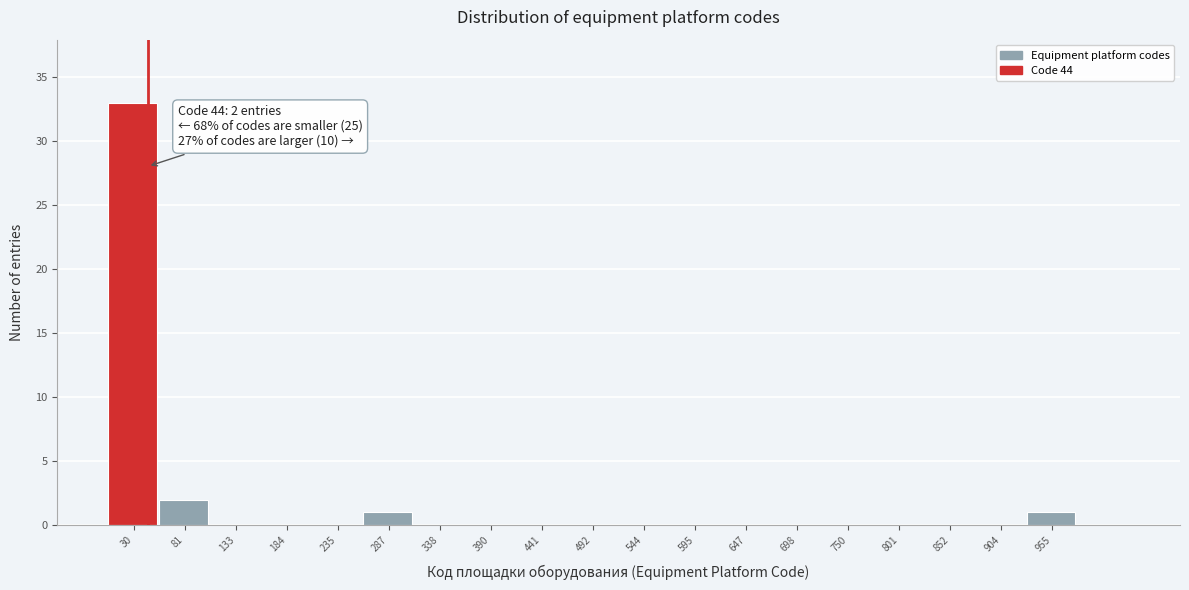

Over which range of the x-axis is the bar tallest?

0 to 60